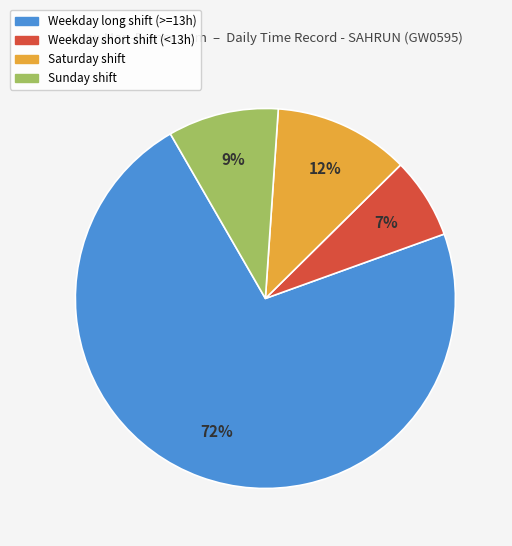

To the nearest percent, what is the average slice percentage?

25%